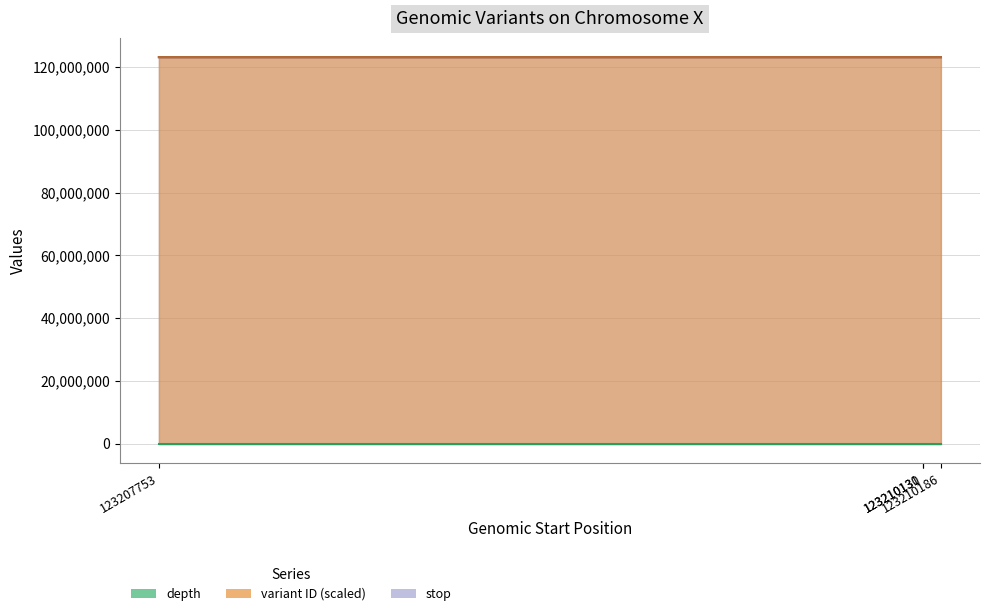

True or false: stop has more than 1 points higher than both neighbors.

False